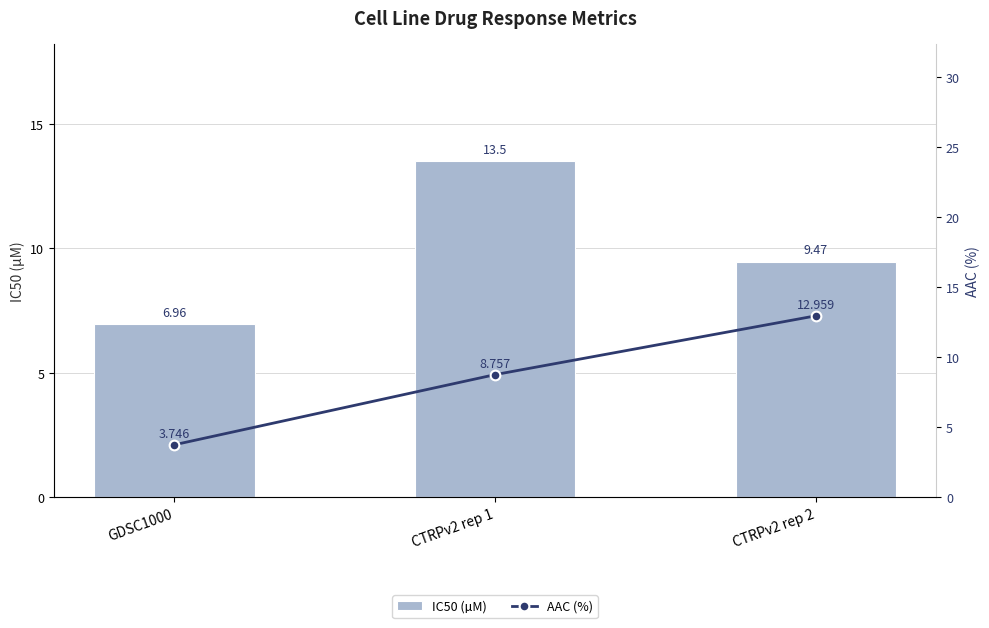

What is the maximum value for AAC (%)?

13.0